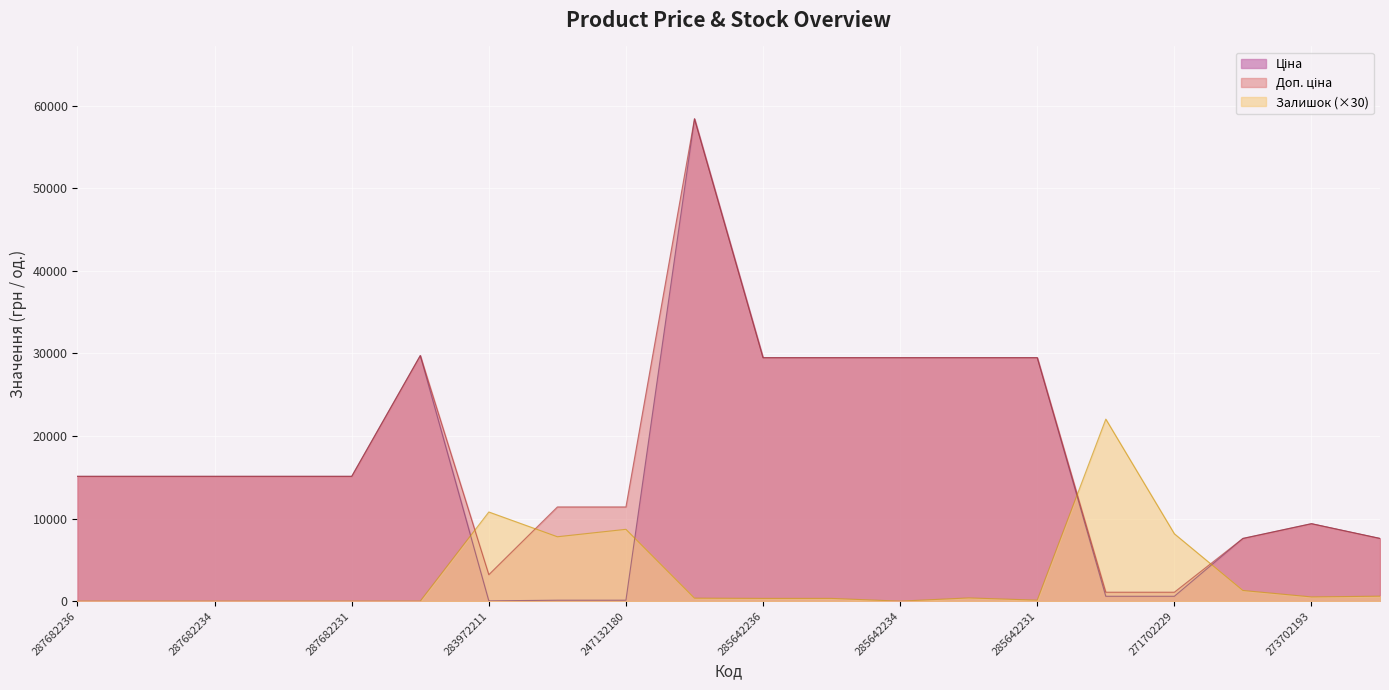

What is the difference between the Доп. ціна values at 287682233 and 285662232?

43306.5